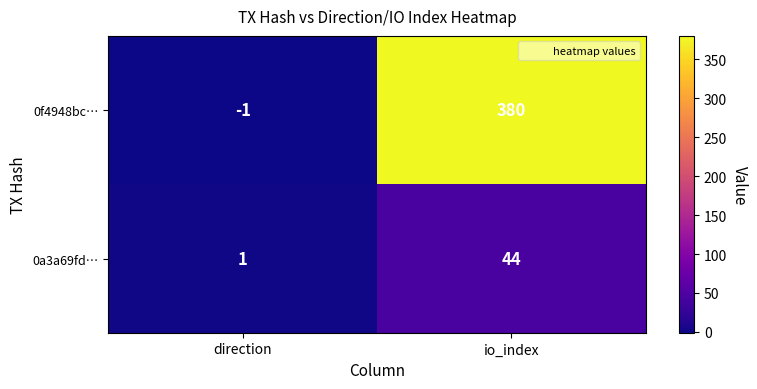

Which label corresponds to the smallest value in the chart?

direction